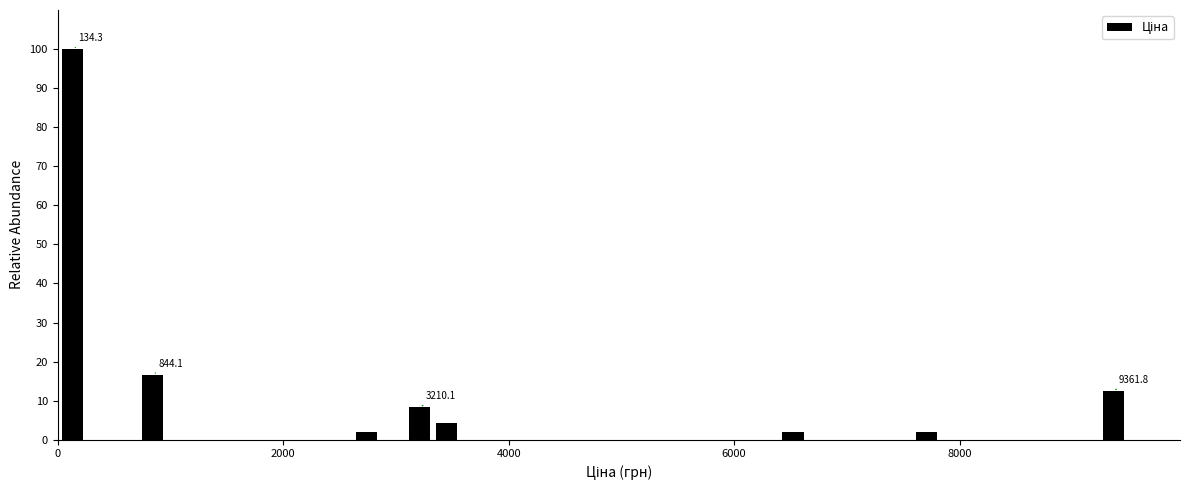

Around what value on the x-axis is the tallest bar? Give the approximate position of its centre, as read against the axis.

200